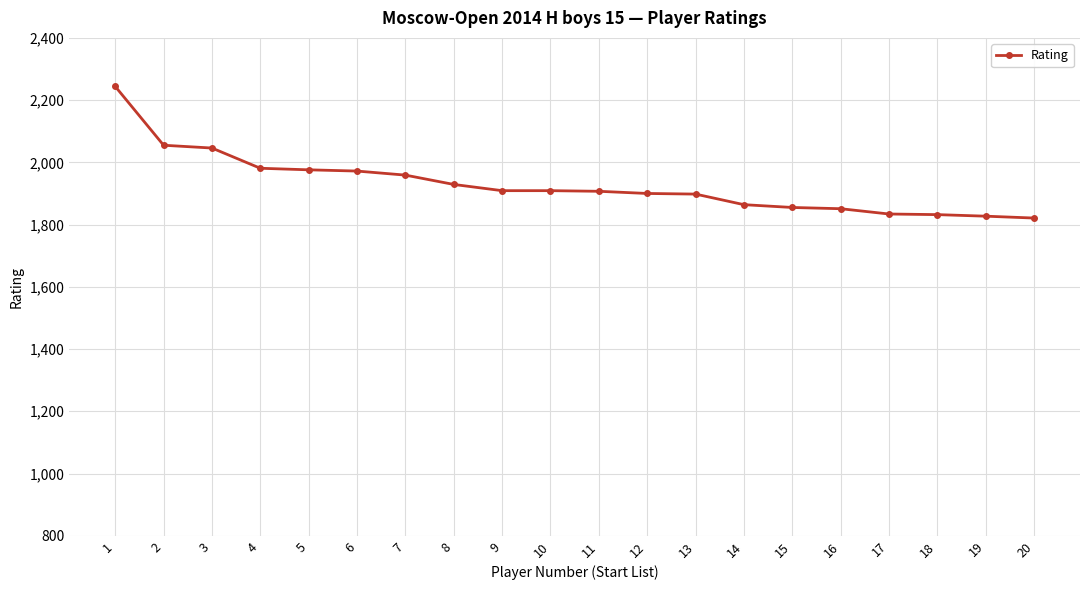

Which has a higher value, 5 or 3?

3